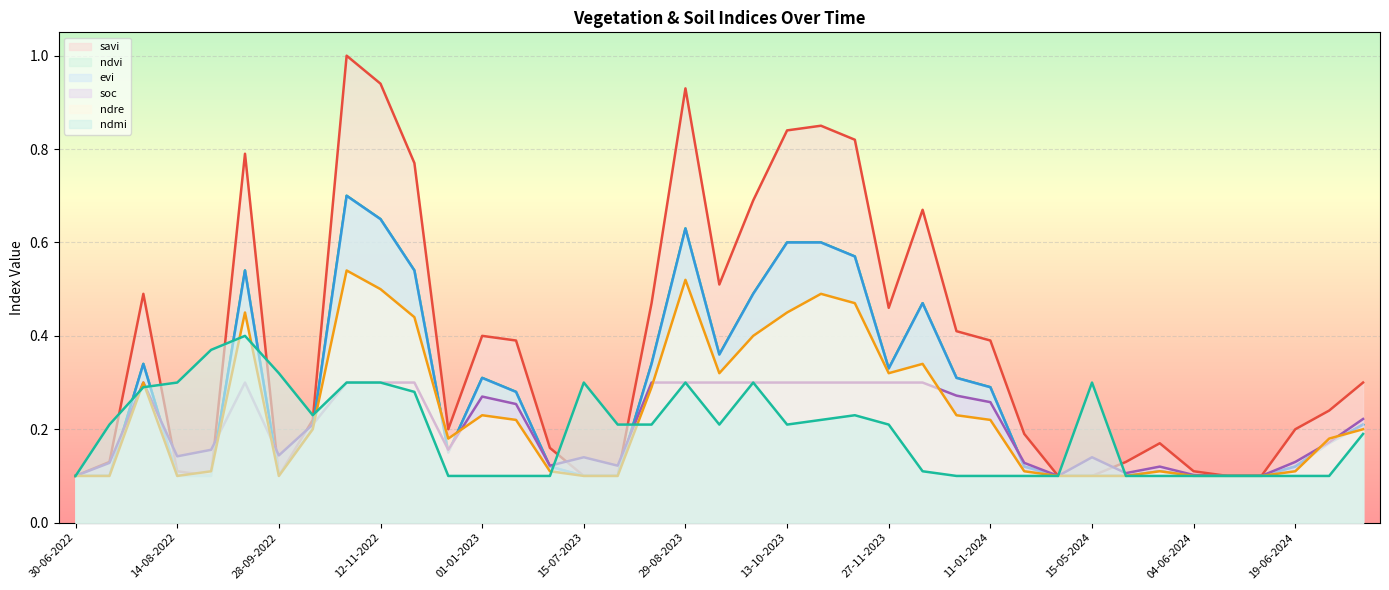

At how many categories does at least one series exceed 0?

39